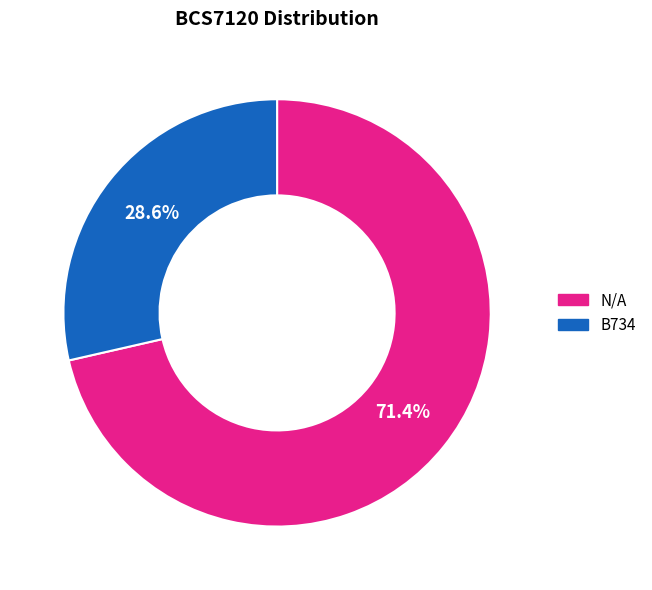

The N/A slice represents 71% of the pie. True or false?

True